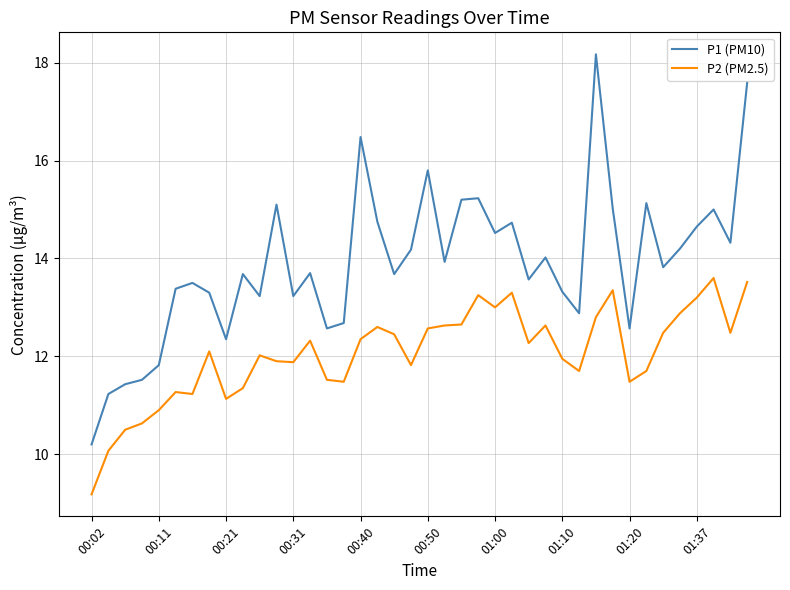

List the series in order of their overall mean, highest first.

P1 (PM10), P2 (PM2.5)